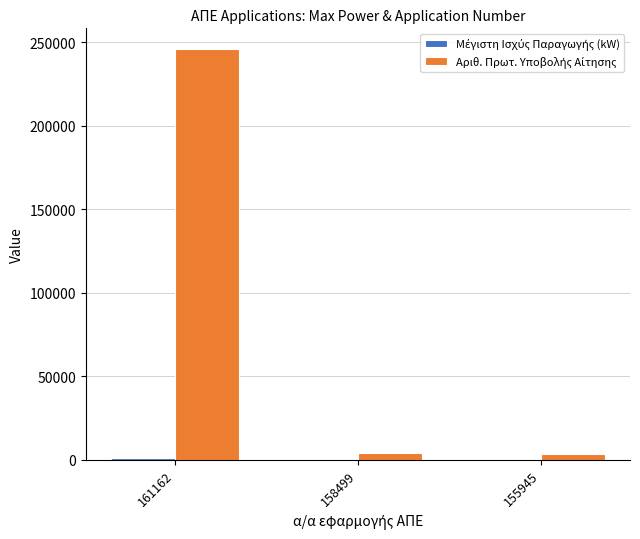

Which series has the widest spread of values?

Αριθ. Πρωτ. Υποβολής Αίτησης